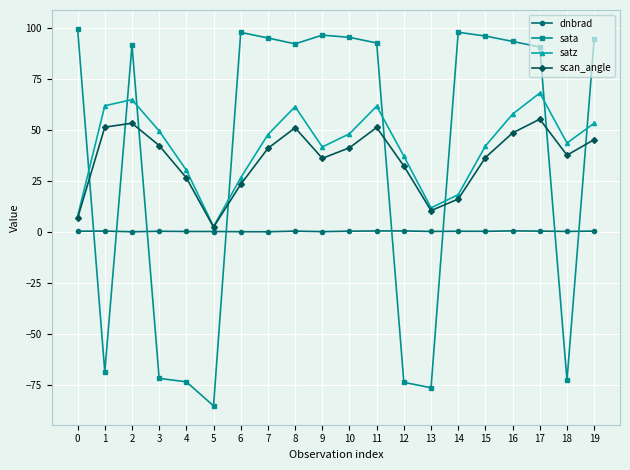

What is the value of the satz point at the 7th from the left?

26.5